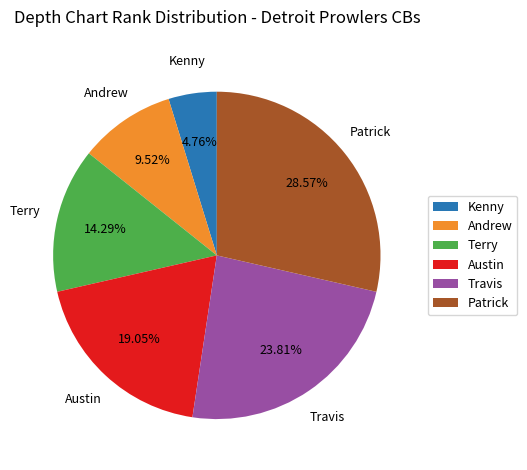

The Andrew slice represents 10% of the pie. True or false?

True